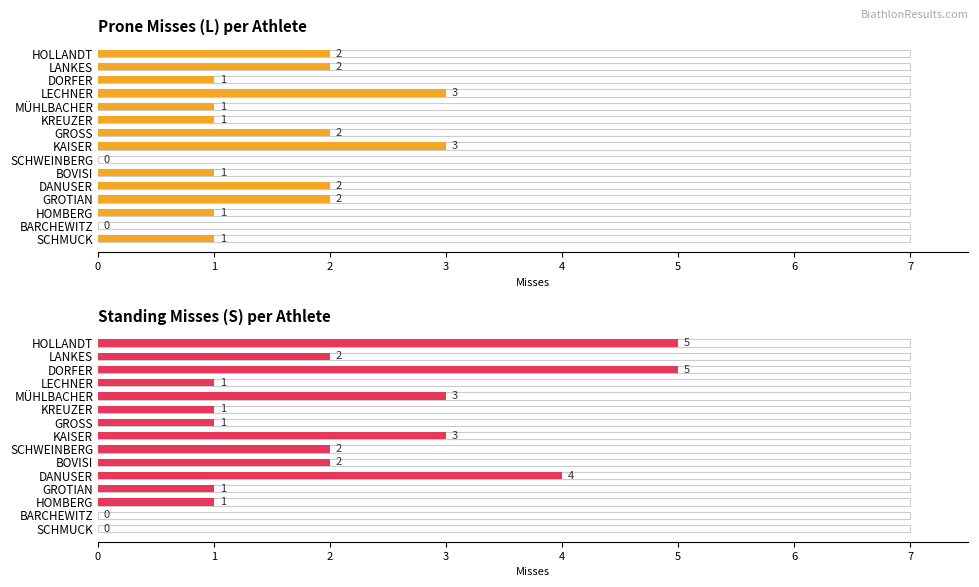

The value of Prone Misses (L) at SCHMUCK is 0. True or false?

False